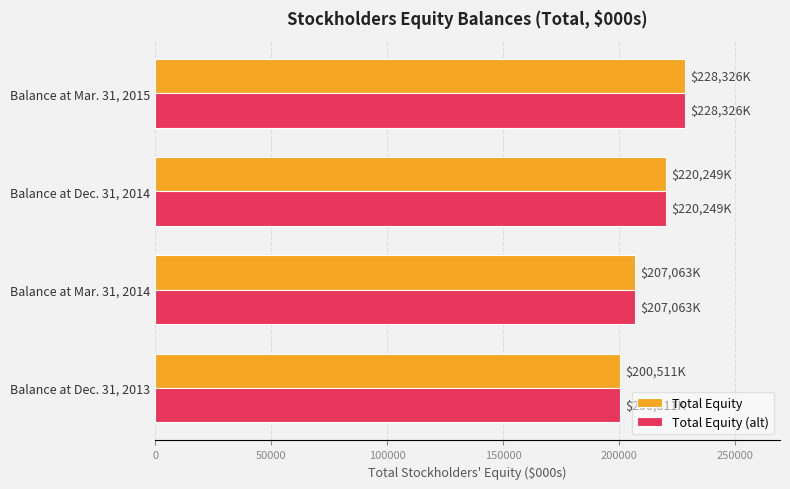

Rank the categories by Total Equity (alt) value from highest to lowest.

Balance at Mar. 31, 2015, Balance at Dec. 31, 2014, Balance at Mar. 31, 2014, Balance at Dec. 31, 2013